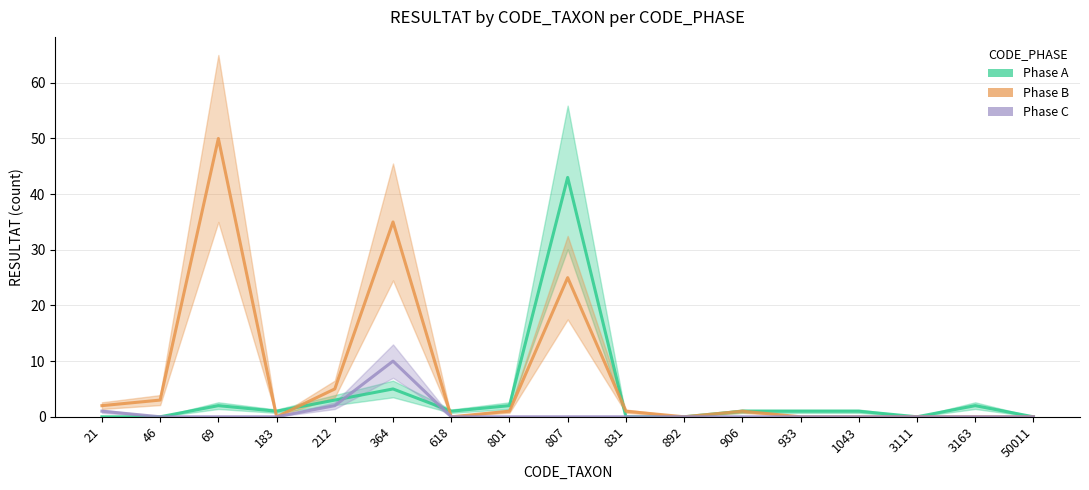

Which series has the widest spread of values?

Phase B